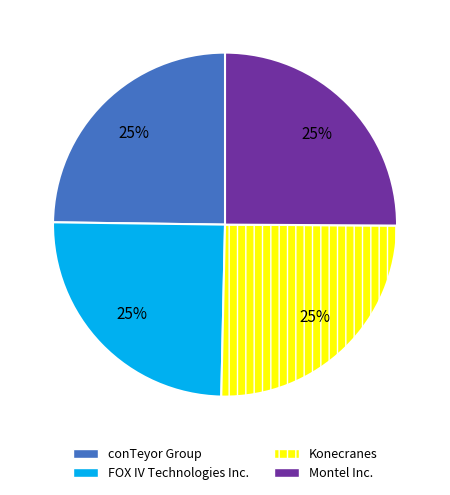

What percentage is the FOX IV Technologies Inc. slice, to the nearest percent?

25%